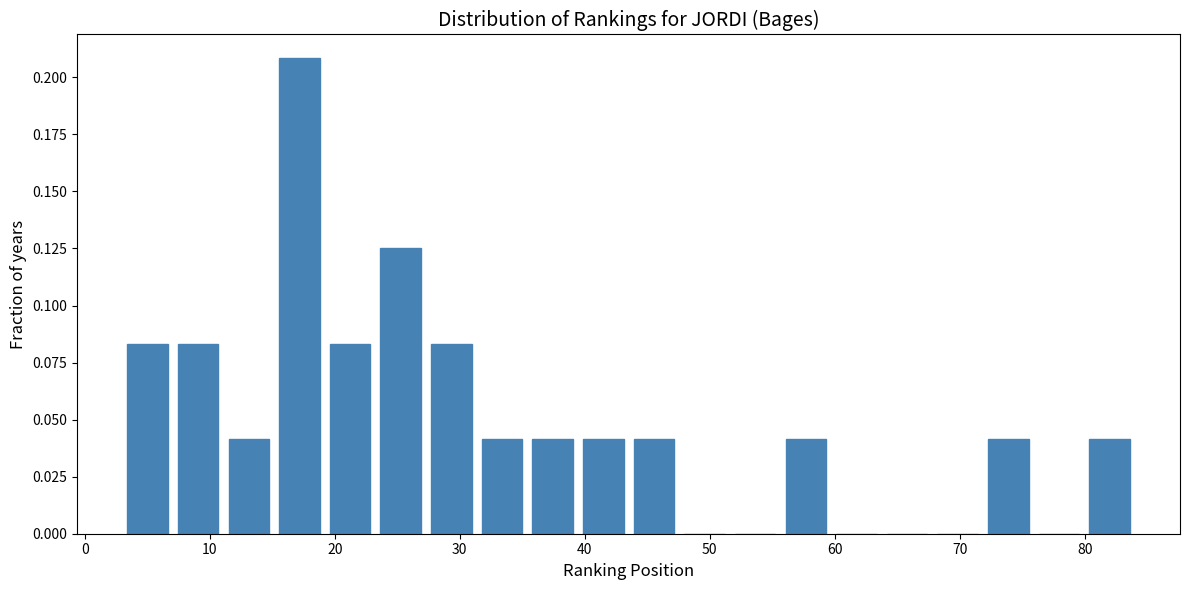

What is the height of the bar covering 80 to 84 on the x-axis? Neither the bar edges nor the heights are printed on the chart, so give them approximately, as read against the axes.

0.040